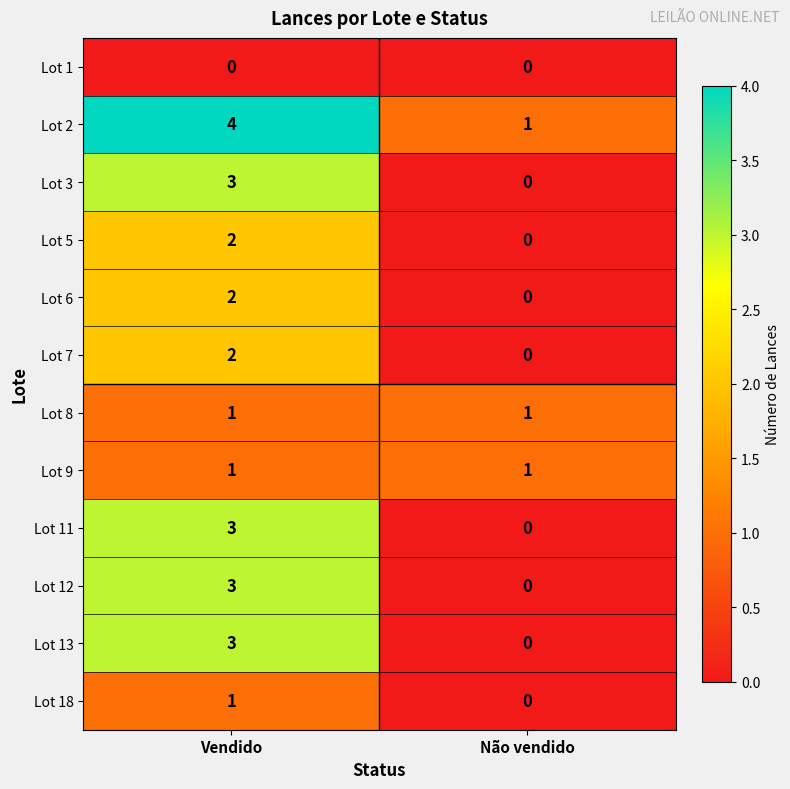

True or false: Lot 5 has a value of 4 at Vendido.

False